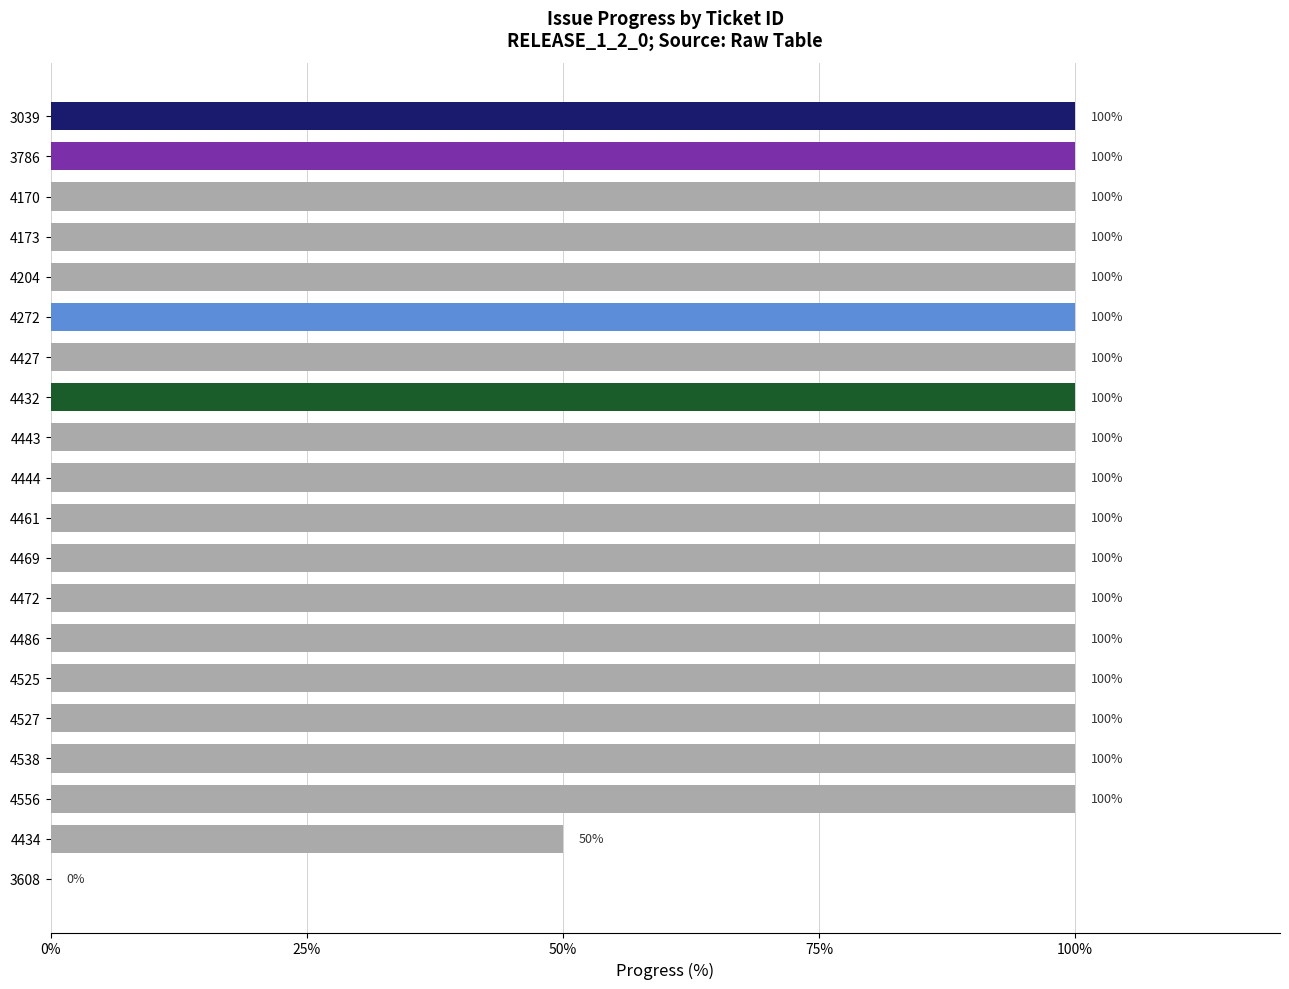

True or false: the data shows 12 at 4434.

False